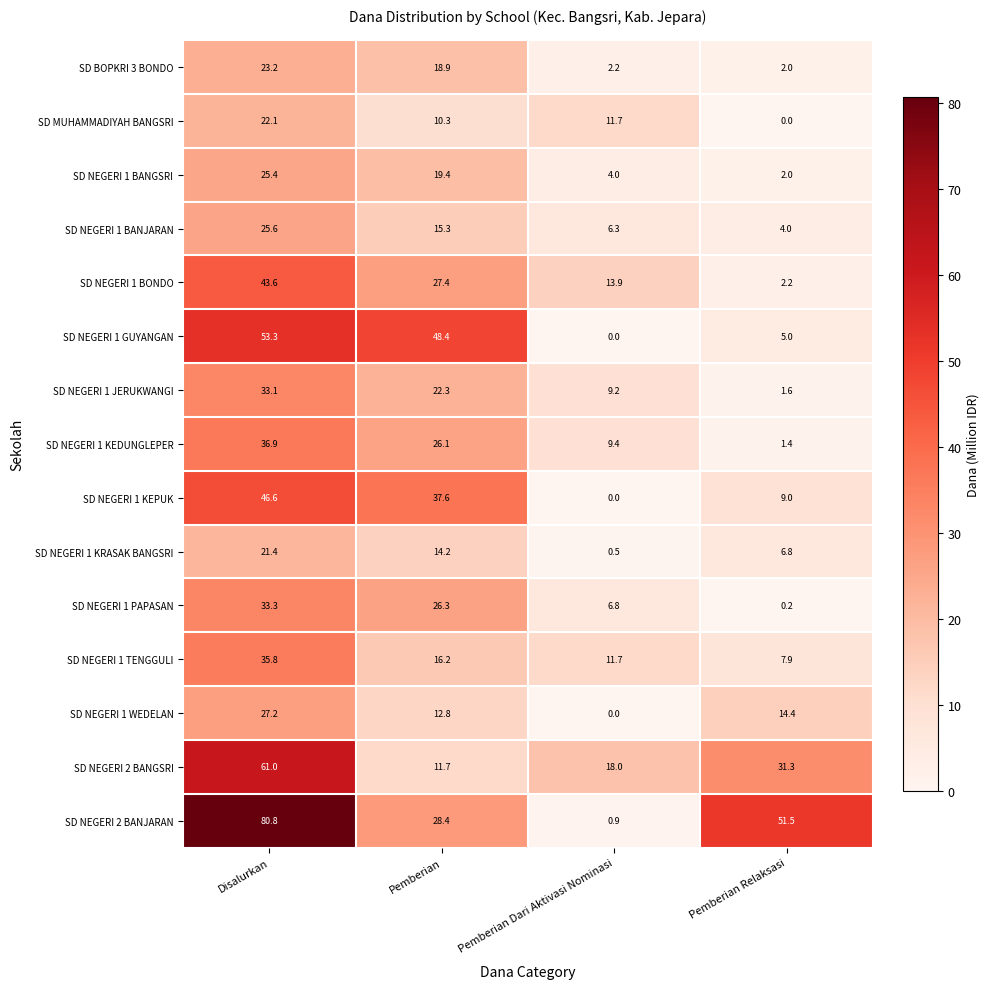

Where does the SD MUHAMMADIYAH BANGSRI series first go above 11?

Disalurkan